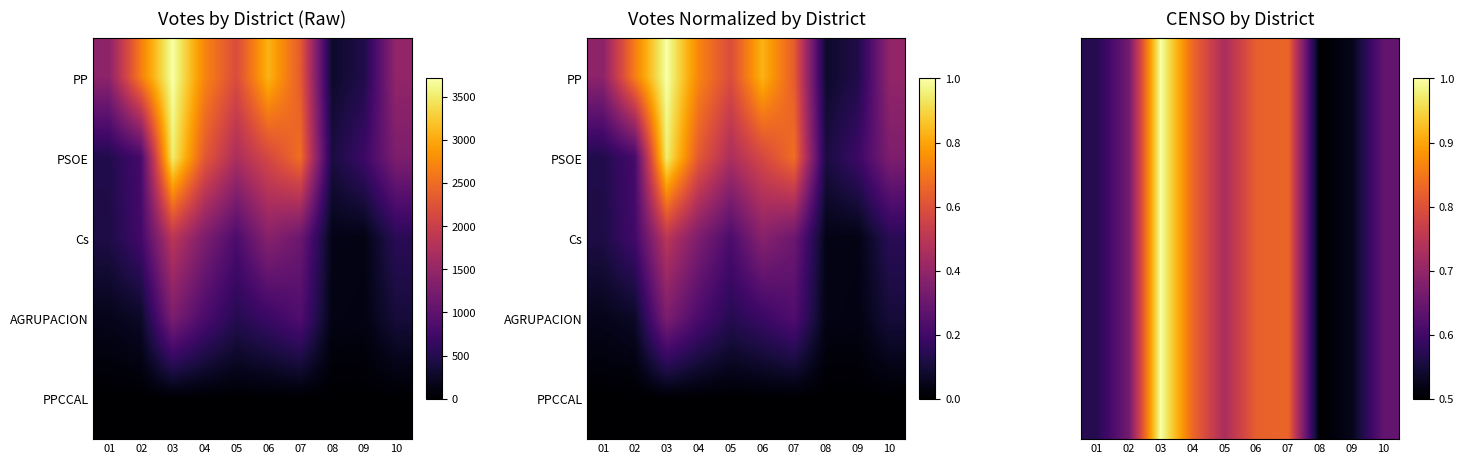

Between 03 and 08, which series saw the biggest shift?

PP